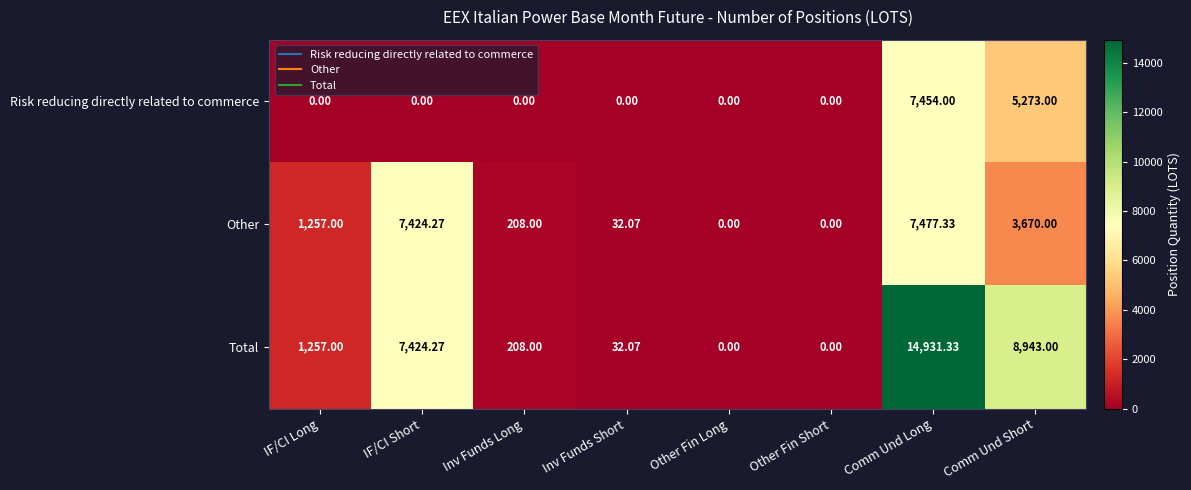

At which category is the sum across all series the highest?

Comm Und Long